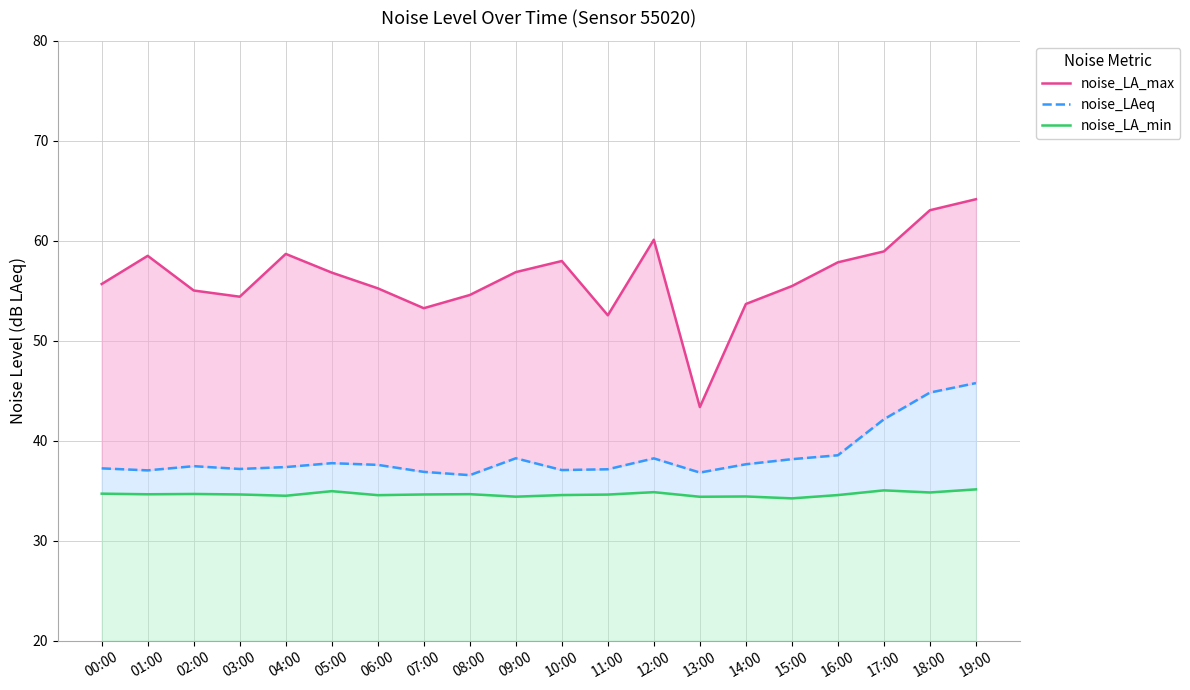

Between 07:00 and 15:00, which is larger?

15:00